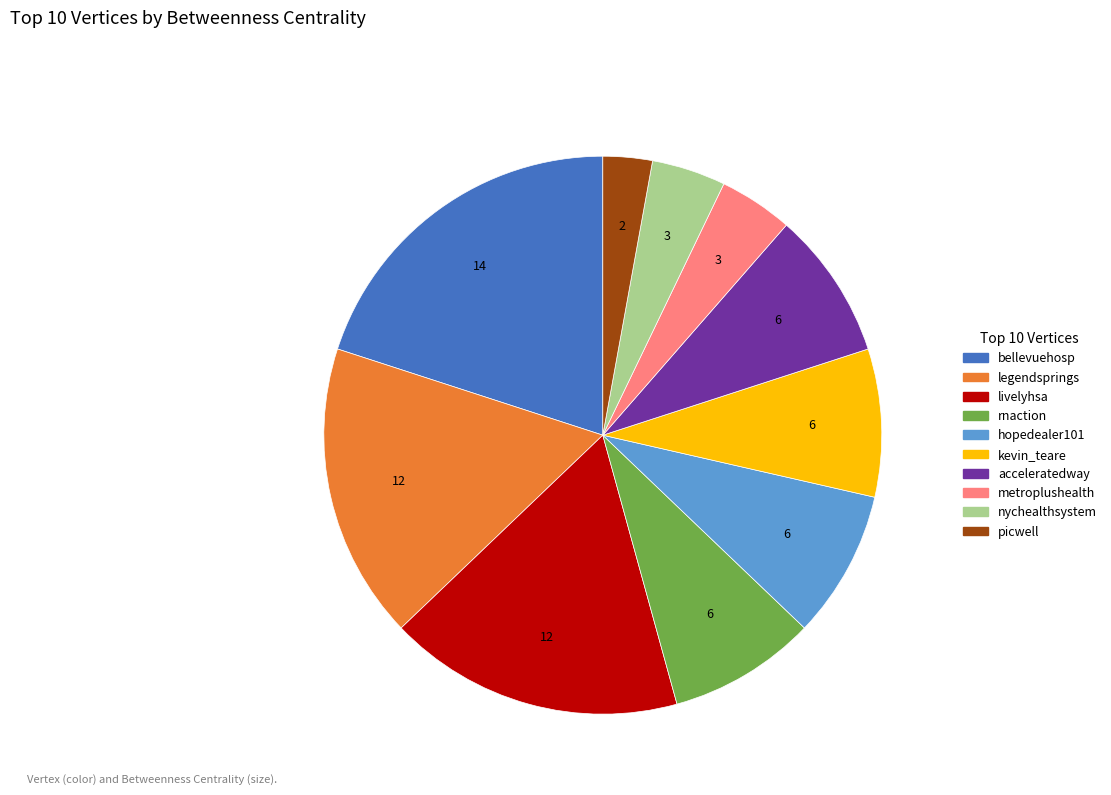

Does hopedealer101 account for over 50% of the chart?

No